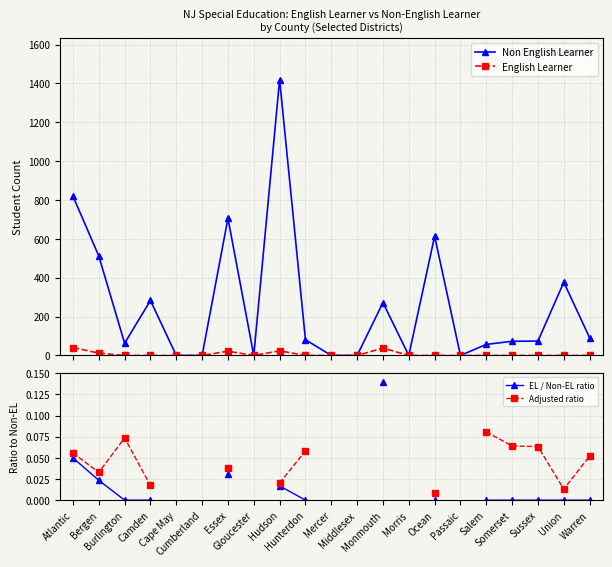

Rank the series at Middlesex from lowest to highest value.

Non English Learner, English Learner, EL / Non-EL ratio, Adjusted ratio